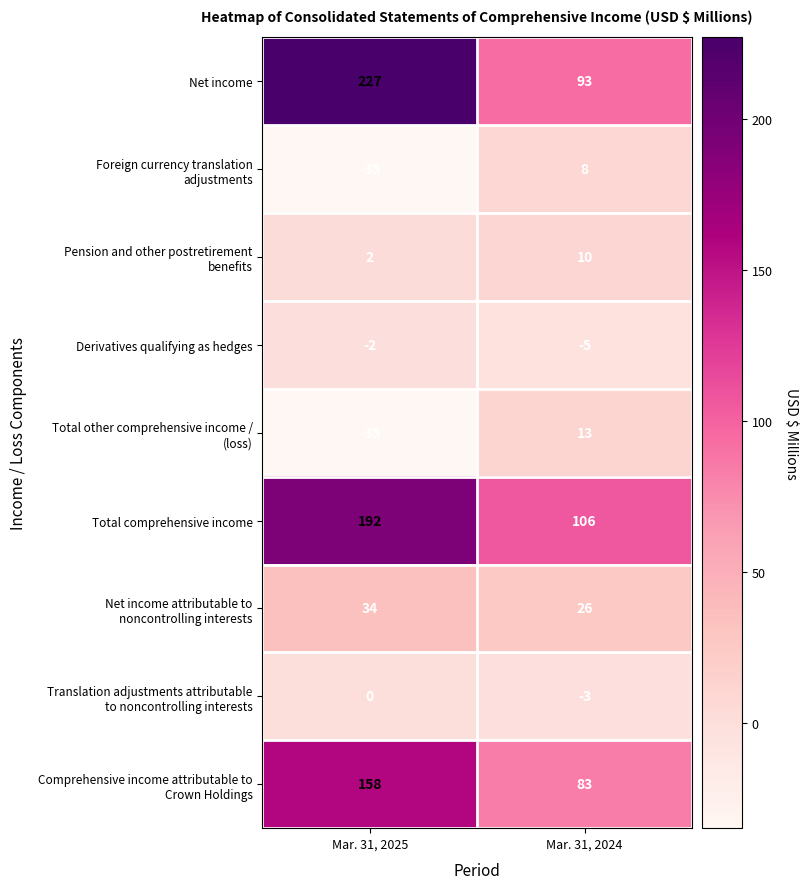

Rank the categories by Derivatives qualifying as hedges value from lowest to highest.

Mar. 31, 2024, Mar. 31, 2025